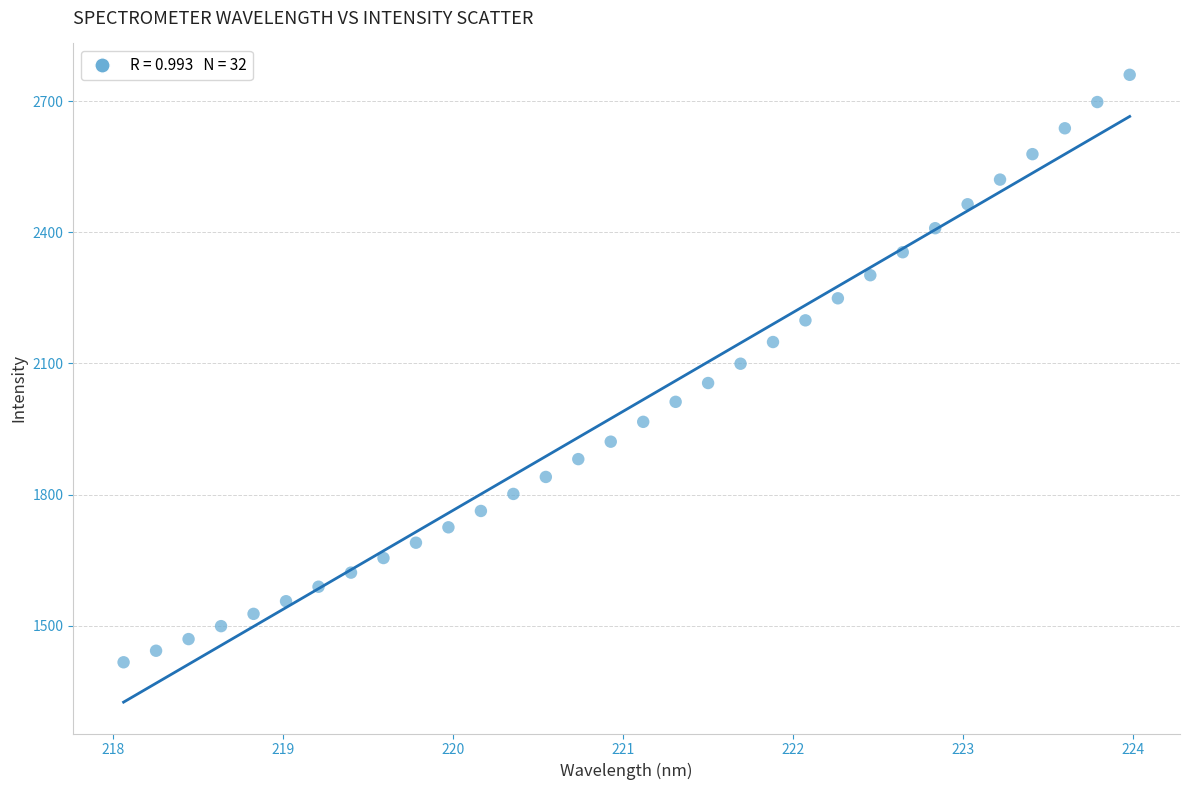

What is the range of X values (max minus min)?

5.9